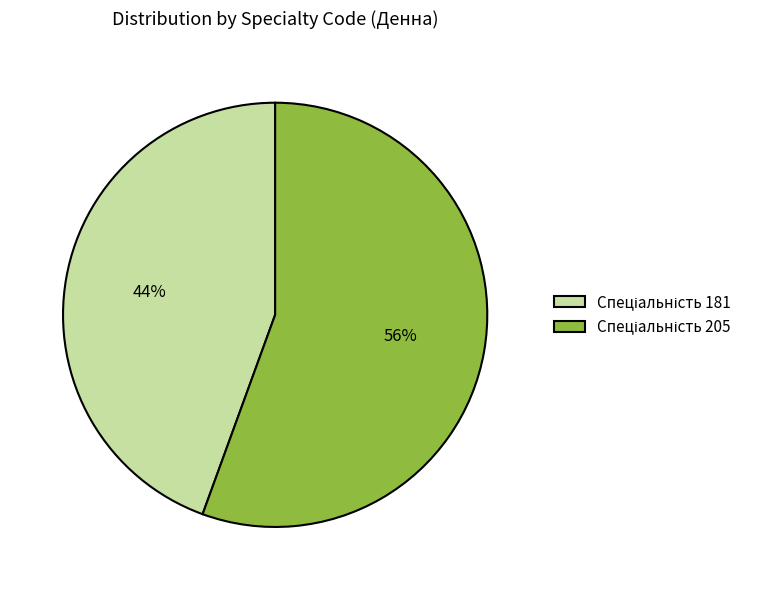

Is there a majority slice in this chart?

Yes